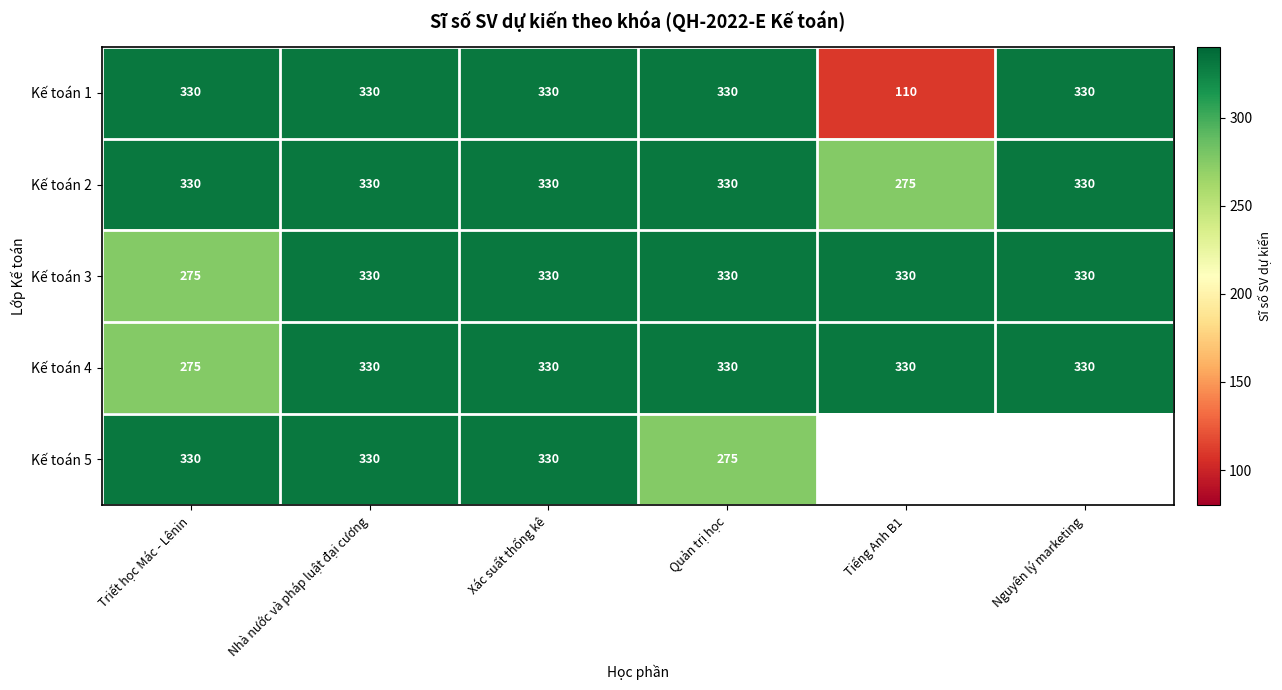

Where is Kế toán 3 nearest to the value 302?

Triết học Mác - Lênin